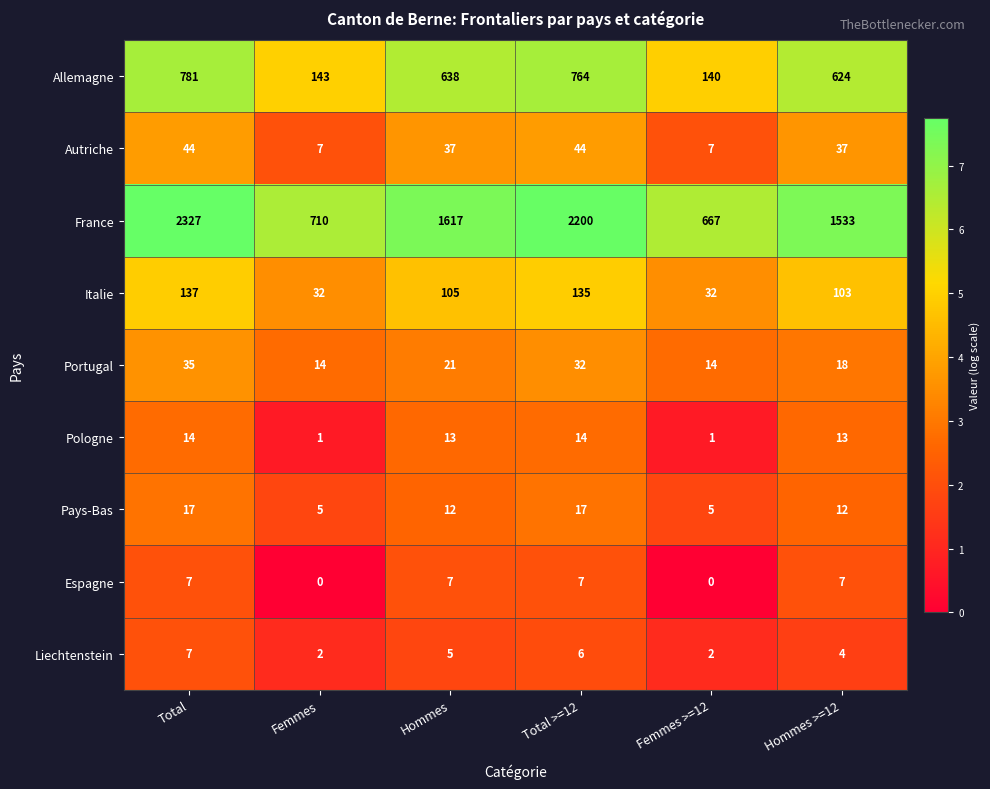

True or false: Liechtenstein has a value of 6 at Total >=12.

True